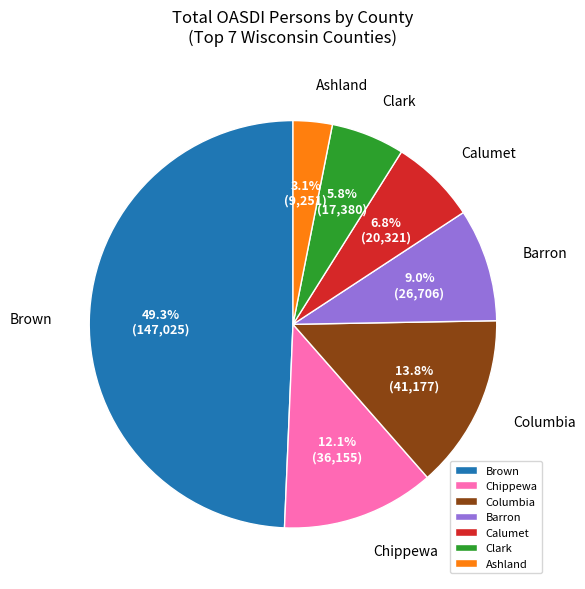

To the nearest percent, what is the difference between the Brown and Ashland slice percentages?

46%